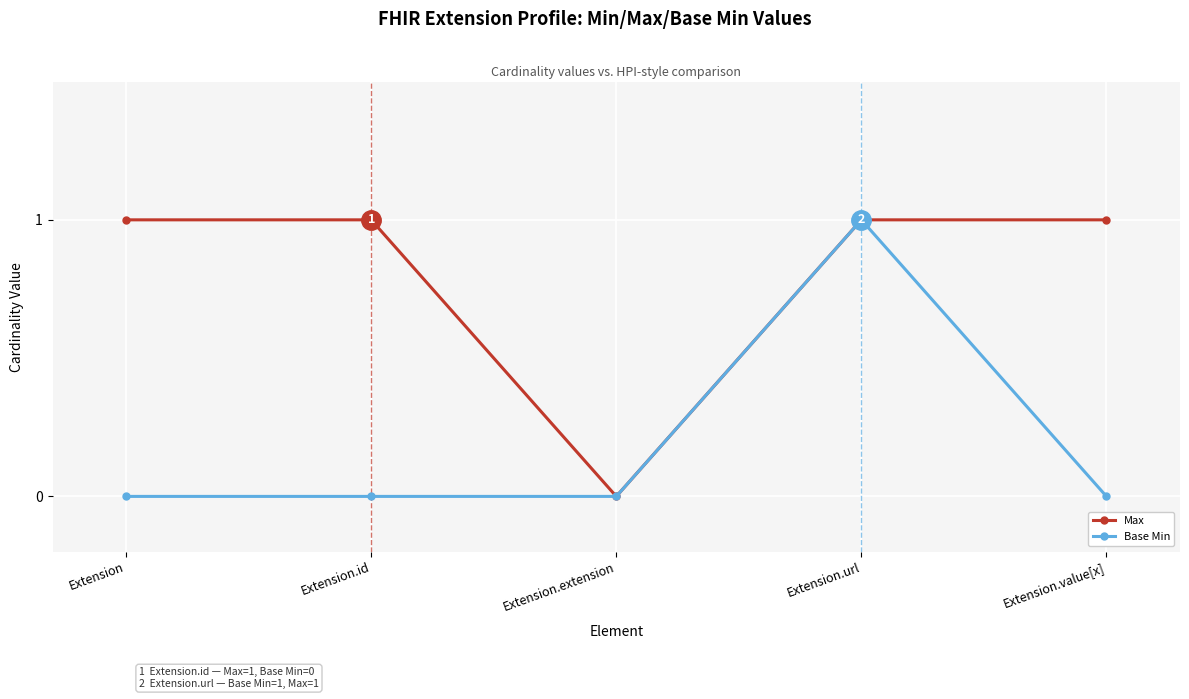

Reading right to left, what are all the values shown in this chart?

Max: 1	1	0	1	1
Base Min: 0	1	0	0	0